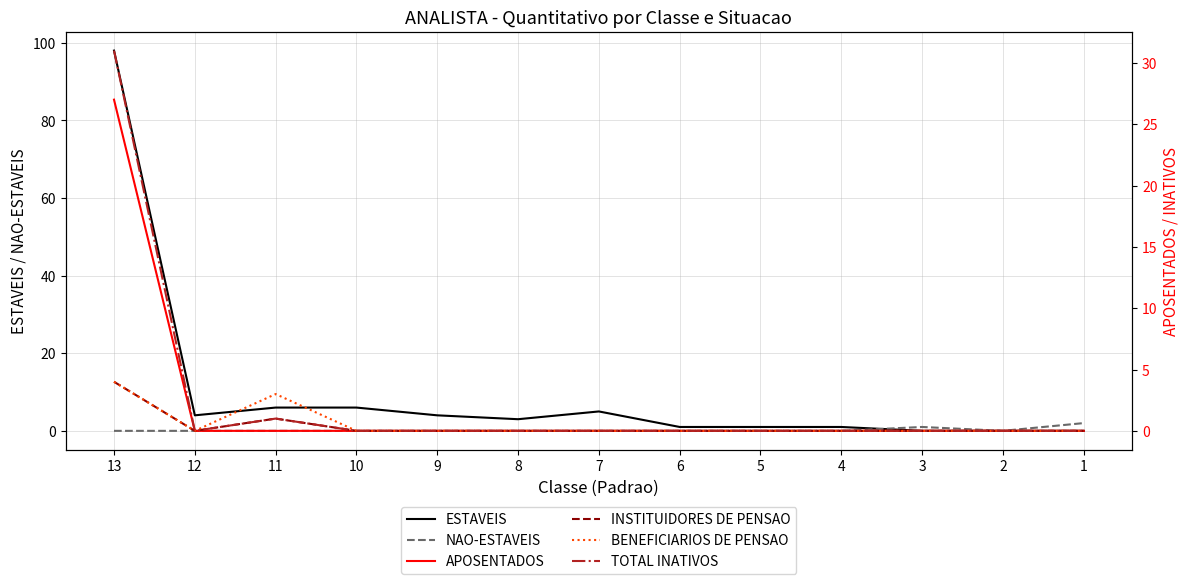

What is the spread (max minus min) of values at 9?

4